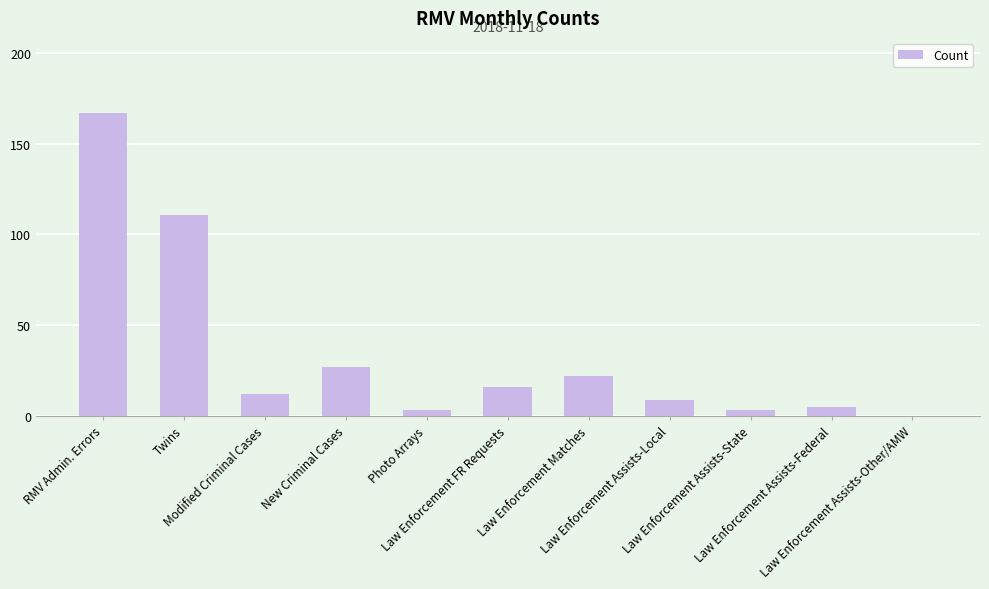

The chart shows a value of 37 at RMV Admin. Errors. True or false?

False